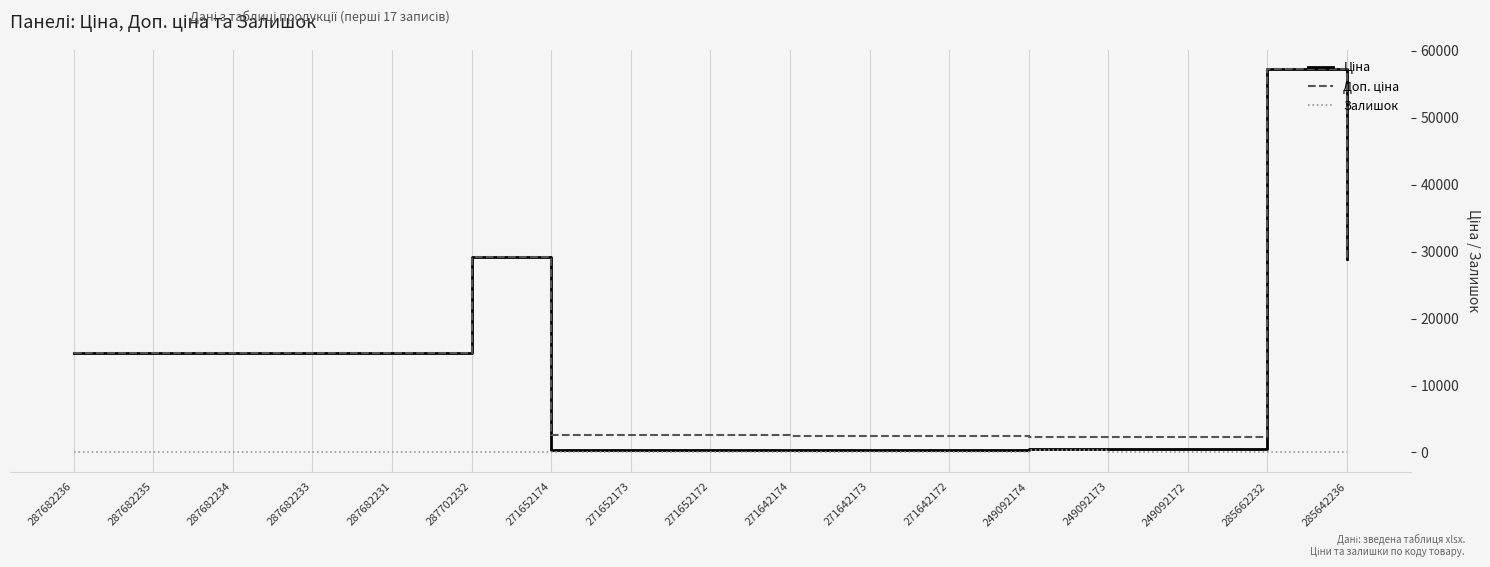

The Залишок series shows 10.0 at 271642173. True or false?

True